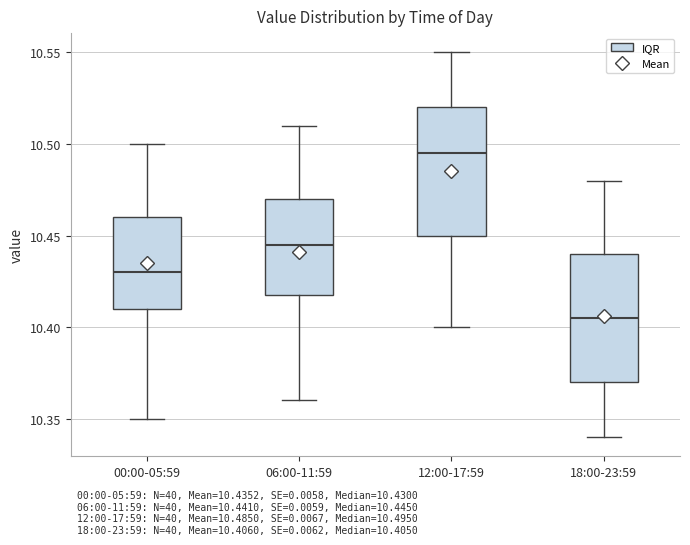

Reading left to right, read every box against the y-axis: the position of its median line, the range the box covers, and the ends of its whiskers. The values are not printed on the chart, so give them approximately, as read against the axis.

00:00-05:59: median 10.430, box 10.410 to 10.460, whiskers 10.350 to 10.500
06:00-11:59: median 10.445, box 10.420 to 10.470, whiskers 10.360 to 10.510
12:00-17:59: median 10.495, box 10.450 to 10.520, whiskers 10.400 to 10.550
18:00-23:59: median 10.405, box 10.370 to 10.440, whiskers 10.340 to 10.480